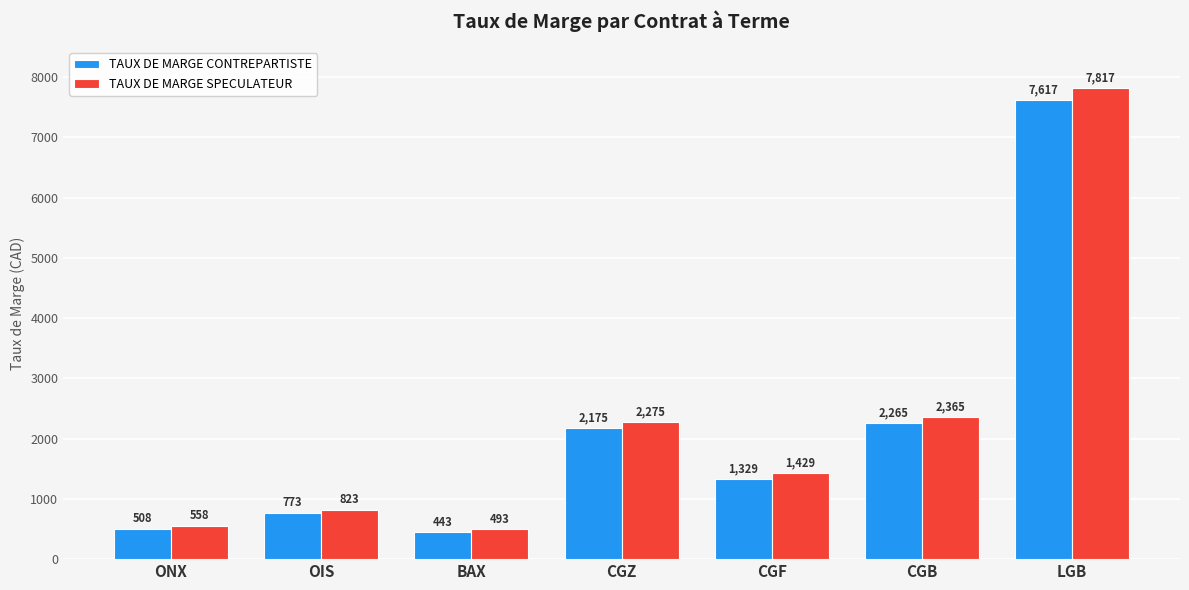

What position from the right is CGZ?

4